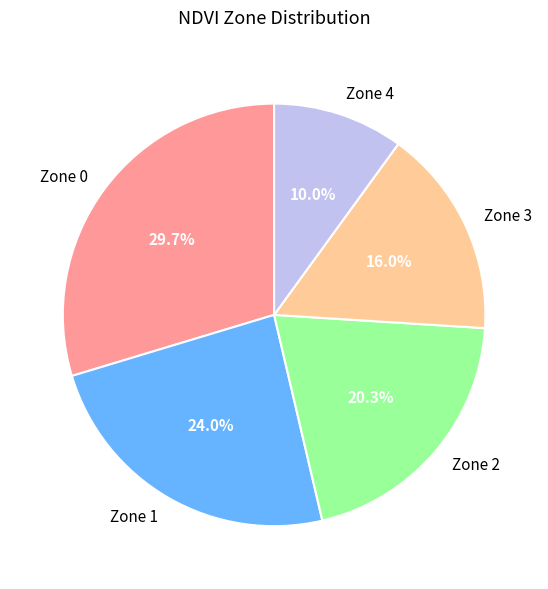

Count the number of slices in the pie.

5